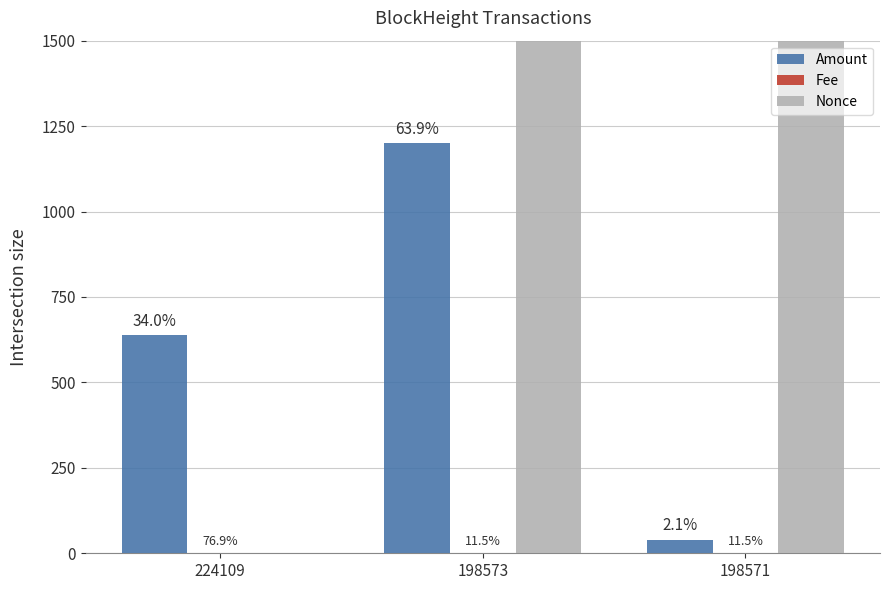

What are all the series names shown in the legend?

Amount, Fee, Nonce